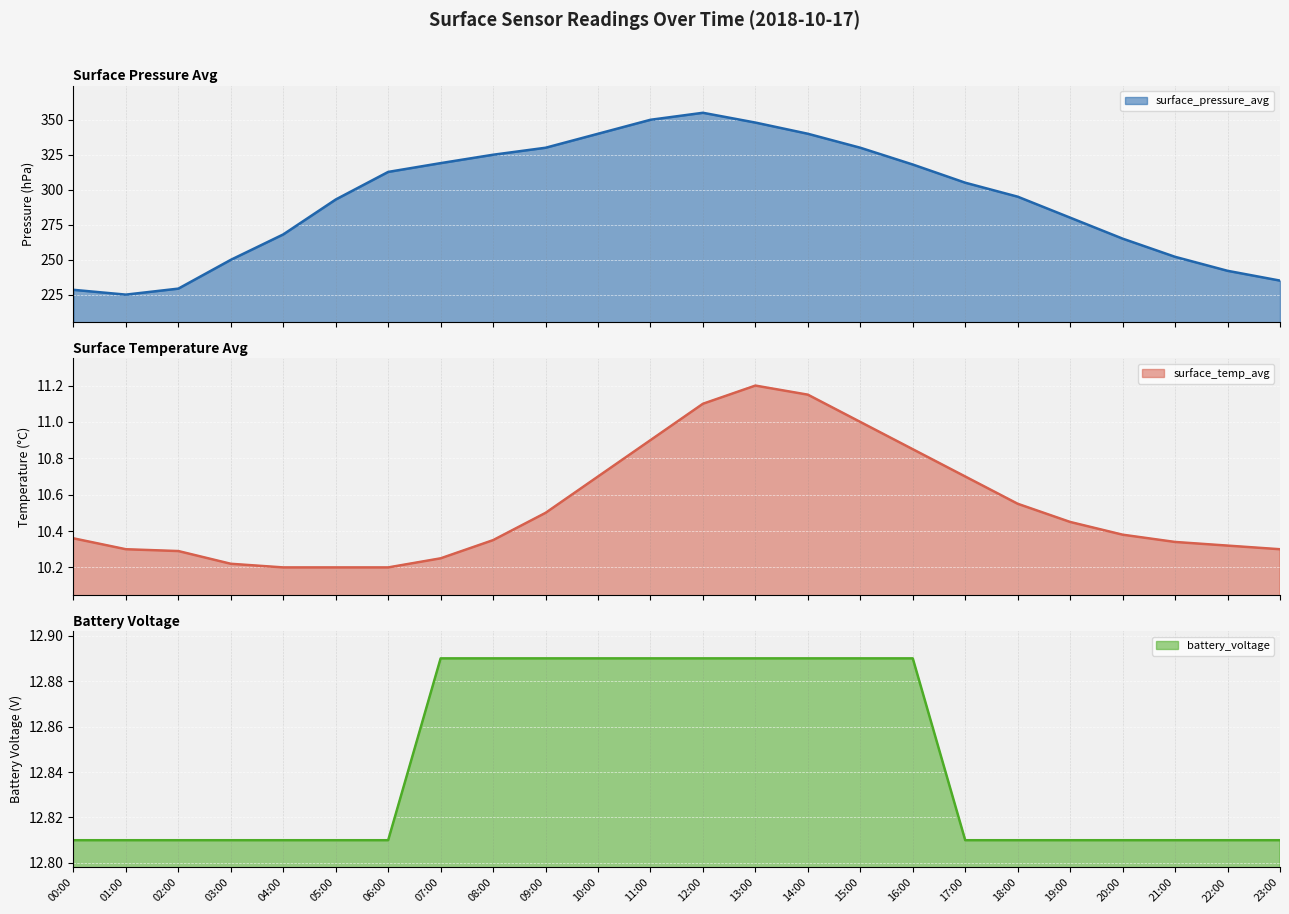

What is the label of the 11th point from the left?

10:00